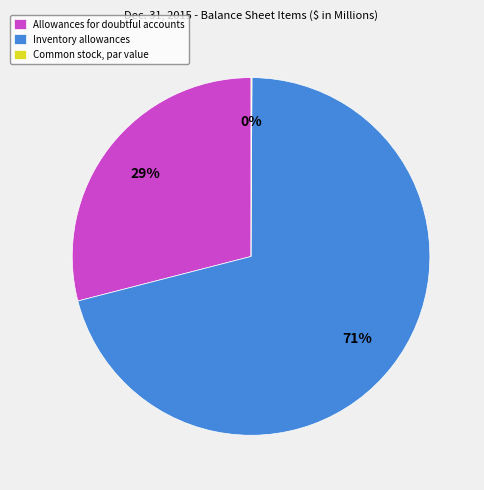

To the nearest percent, what percentage of the pie is Inventory allowances?

71%